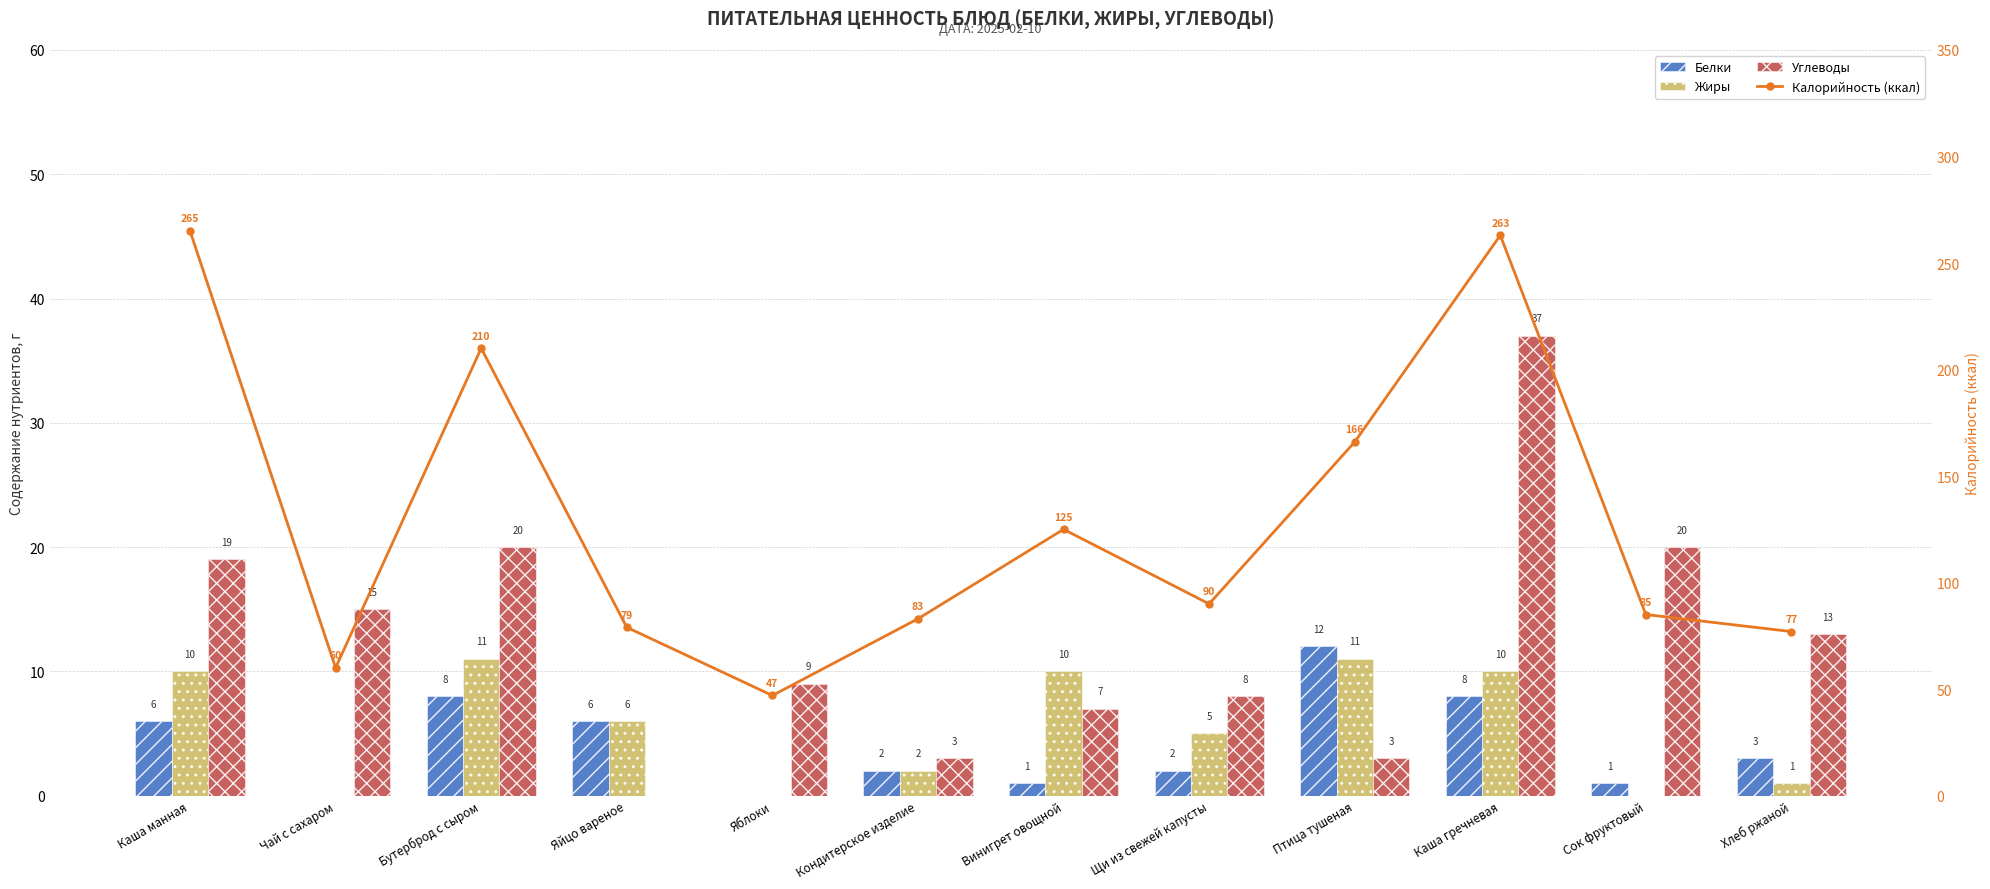

What is the highest value of the Углеводы series?

37